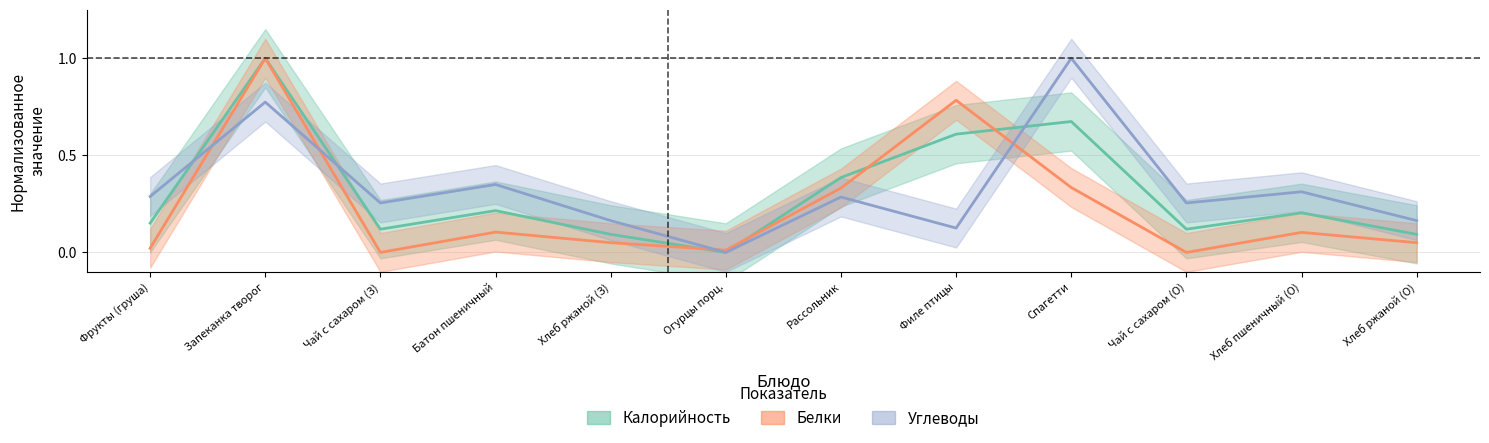

Is the value of Углеводы at Запеканка творог greater than the value of Белки at Филе птицы?

No